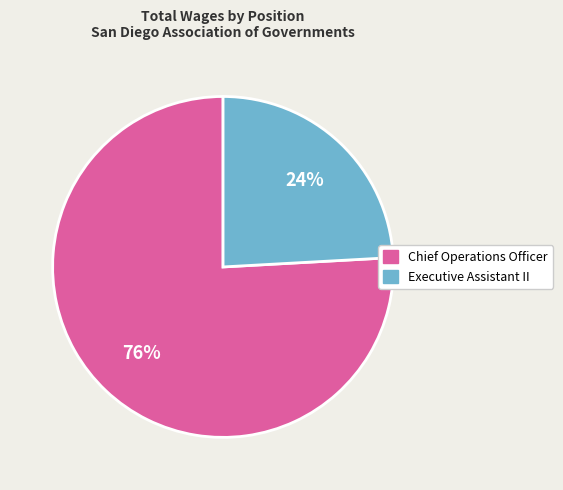

Do Executive Assistant II and Chief Operations Officer together represent more than half of the pie?

Yes